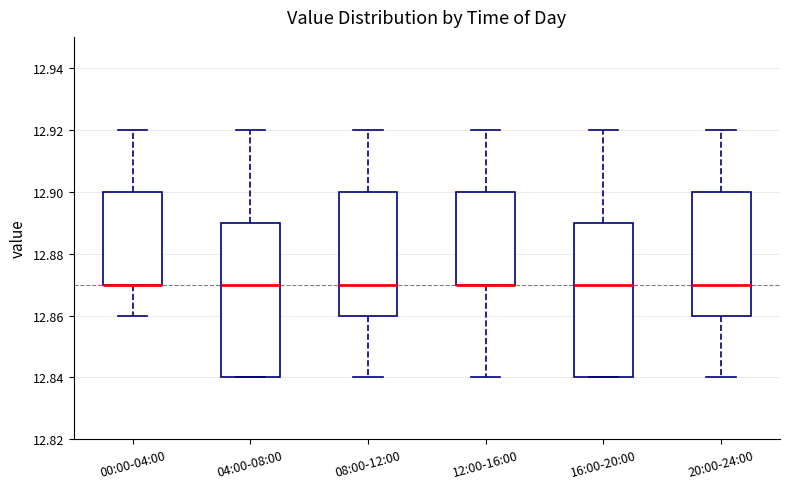

Where does the lower whisker of the box for 20:00-24:00 end on the y-axis? The values are not printed on the chart, so give them approximately, as read against the axis.

12.84